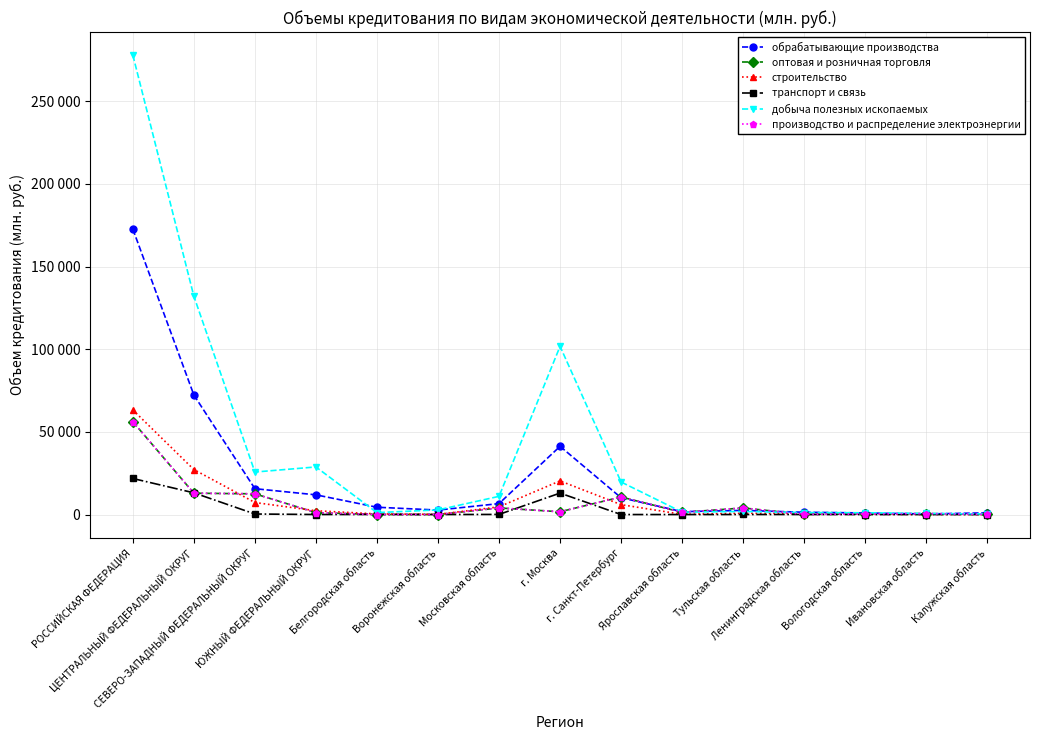

Does the chart have visible grid lines?

Yes